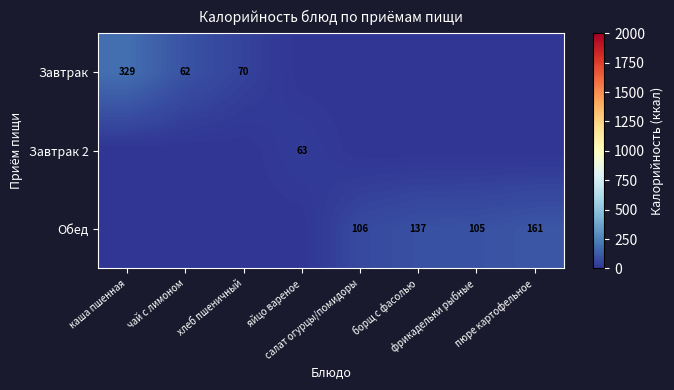

Count the number of data series in this chart.

3